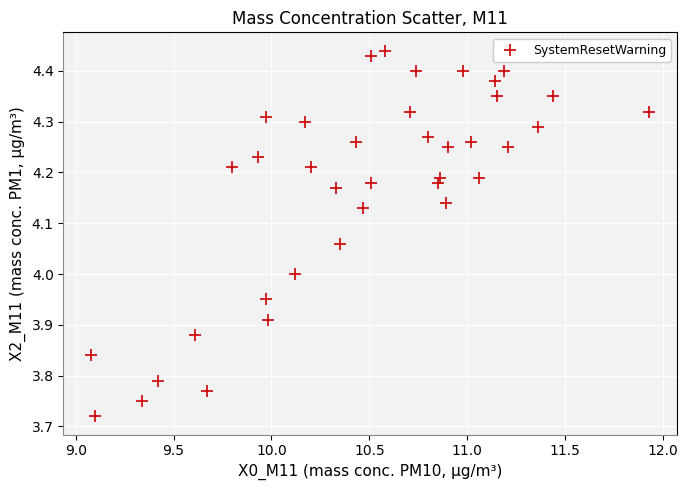

What is the range of Y values (max minus min)?

0.7